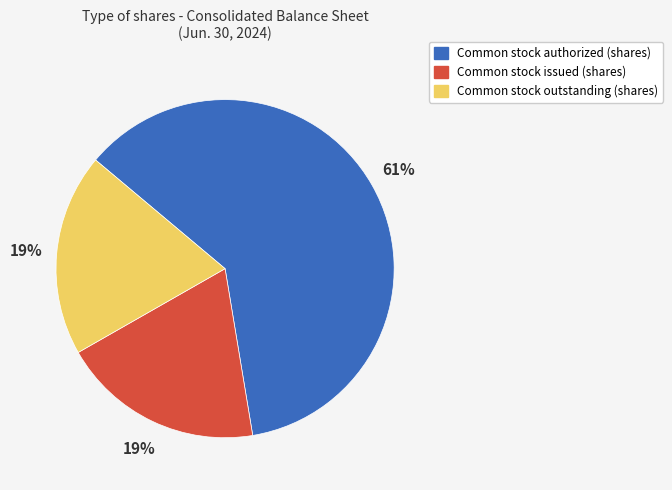

Is it true that Common stock authorized (shares) is 61% of the pie?

True